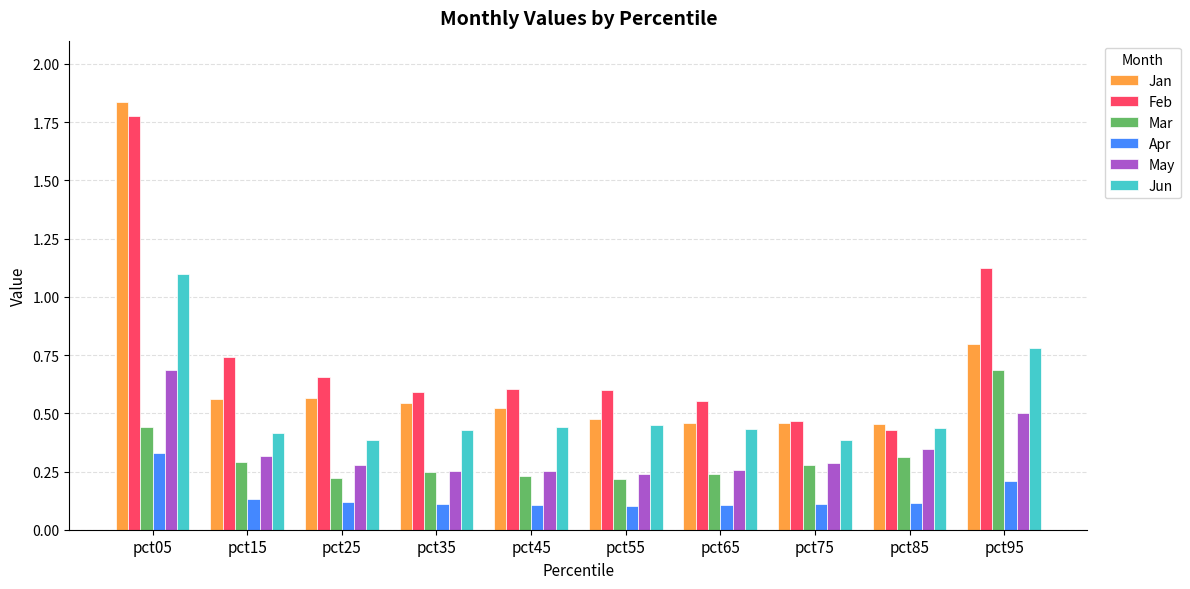

At which category is the sum across all series the highest?

pct05